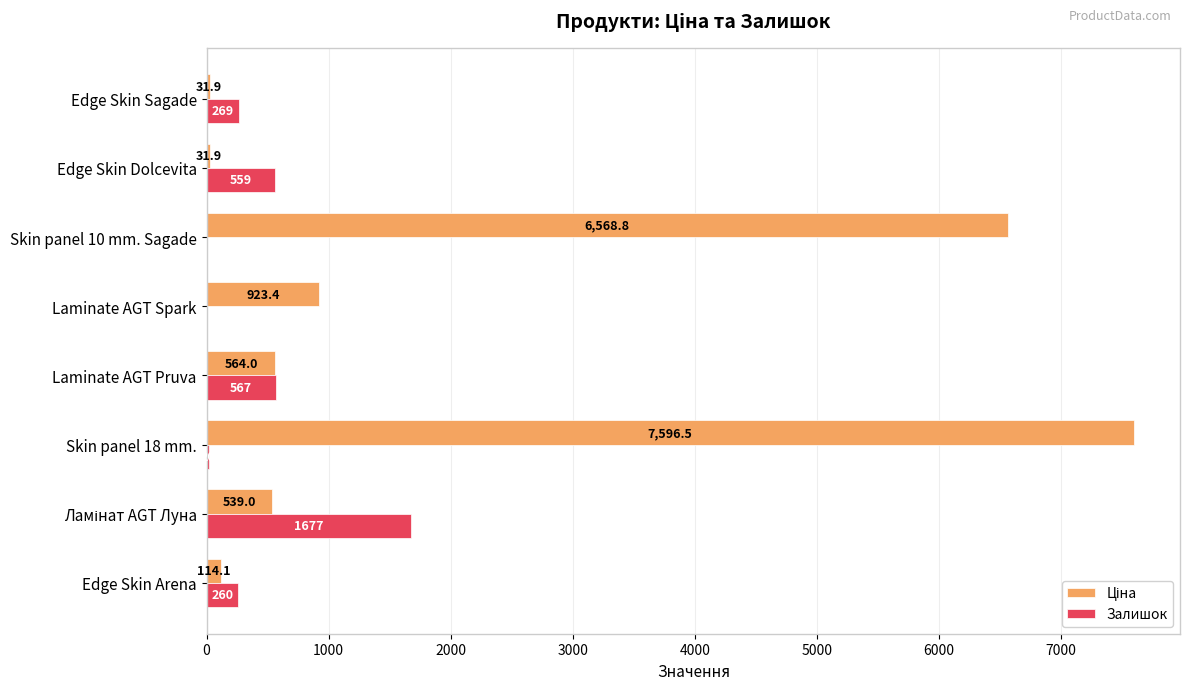

At which category is the sum across all series the highest?

Skin panel 18 mm.